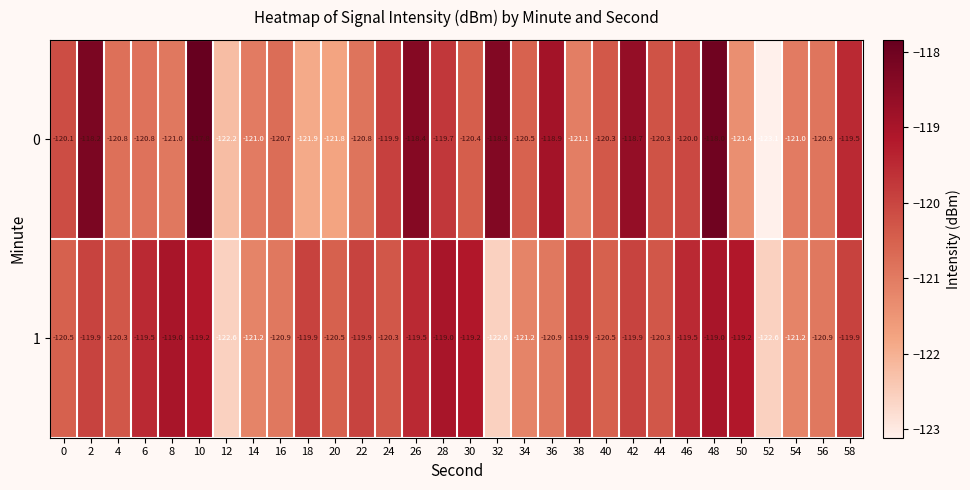

Is the value of 0 at 20 greater than the value of 1 at 32?

Yes